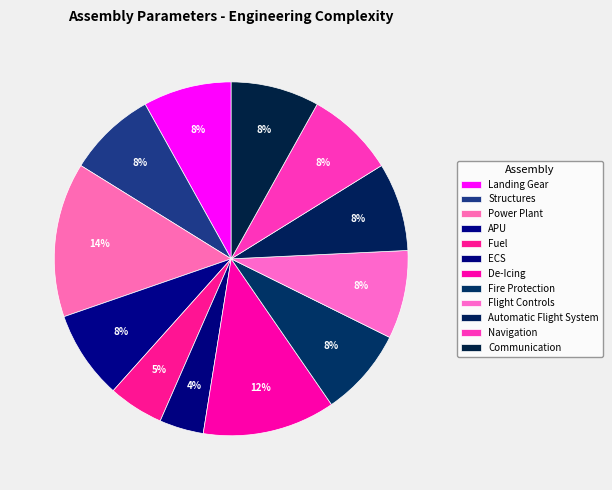

Count the number of slices in the pie.

12